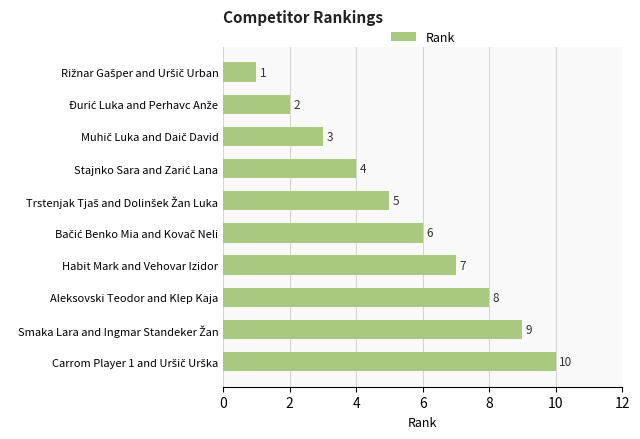

Reading top to bottom, what are all the values shown in this chart?

1	2	3	4	5	6	7	8	9	10